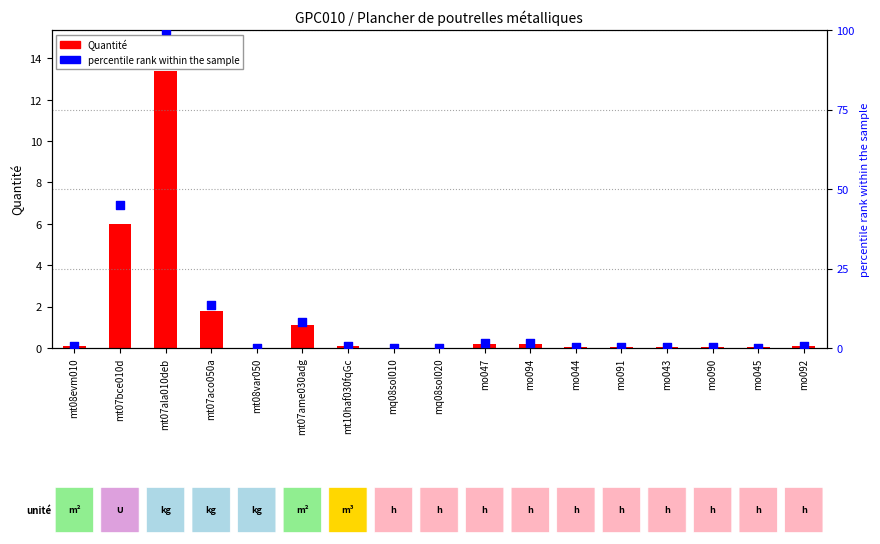

What is the total value across all series at mo045?

0.1